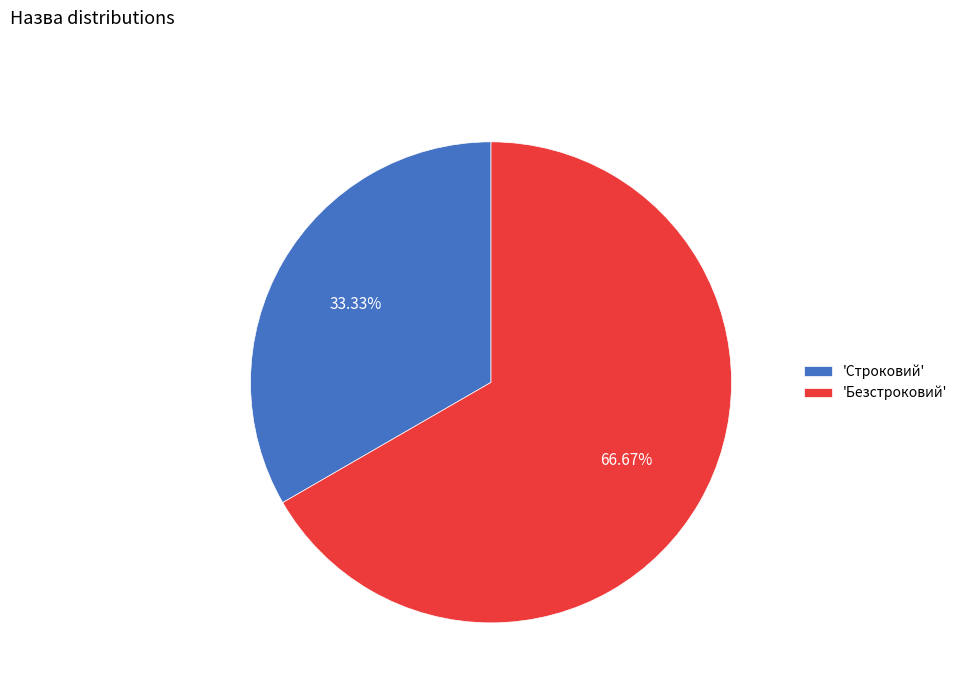

How many slices are in this pie chart?

2